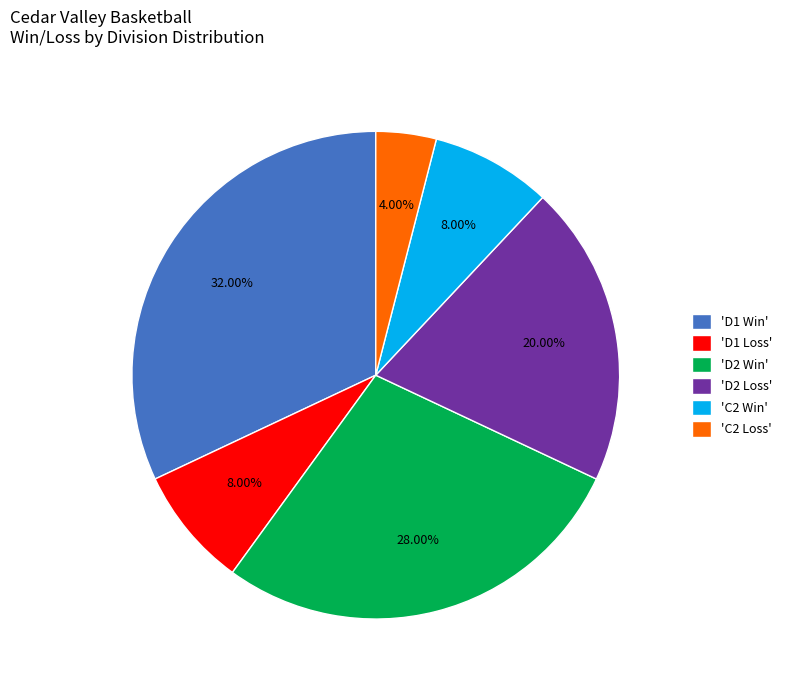

Is the sum of 'D1 Loss' and 'D1 Win' greater than half?

No